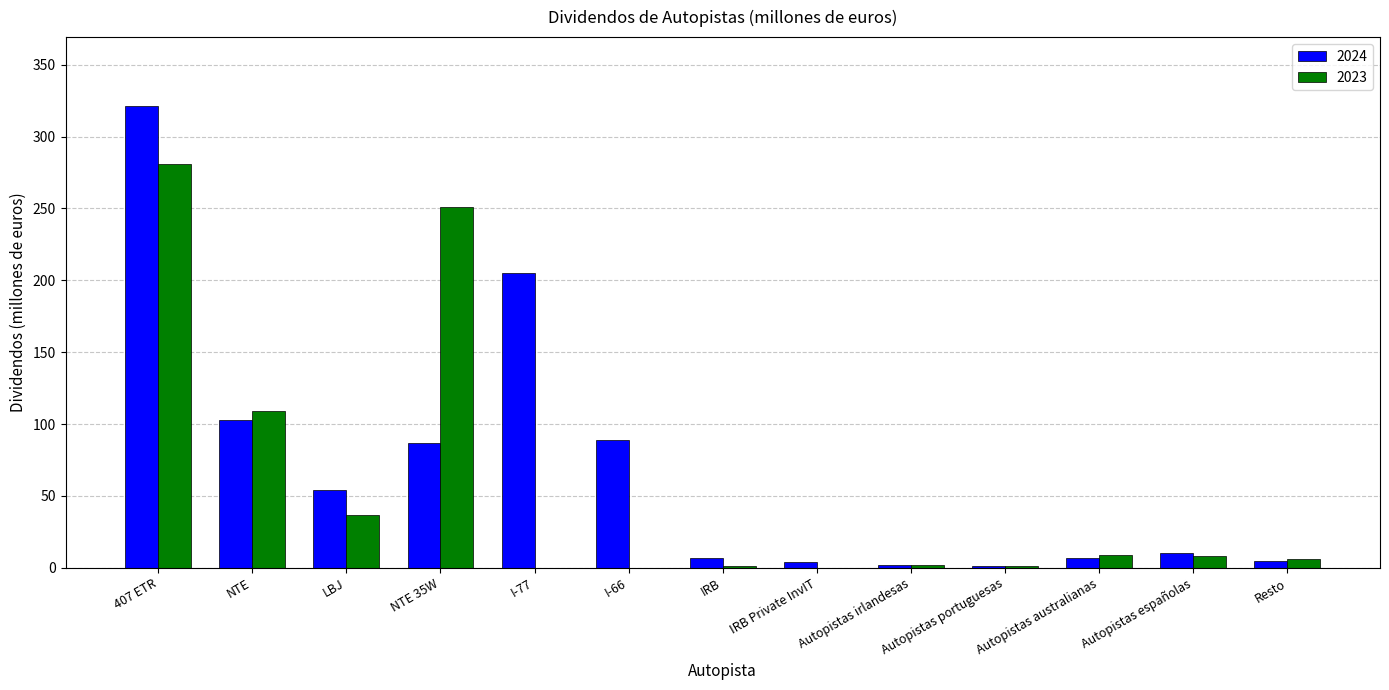

How many series are shown in this chart?

2